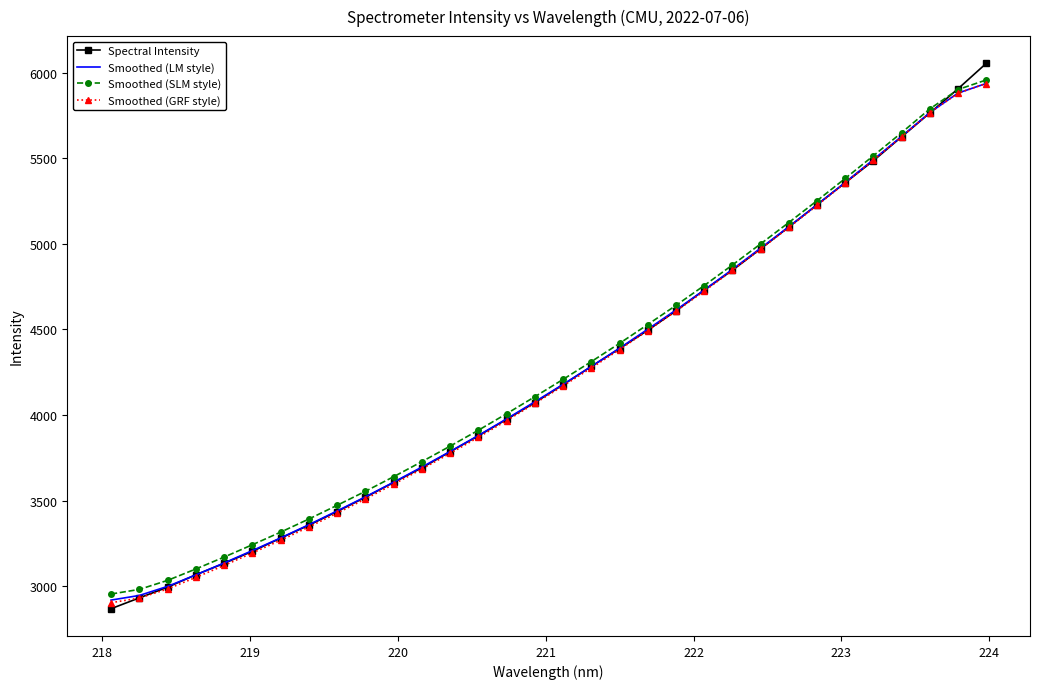

After their last crossing, which series has the higher values: Smoothed (GRF style) or Spectral Intensity?

Spectral Intensity